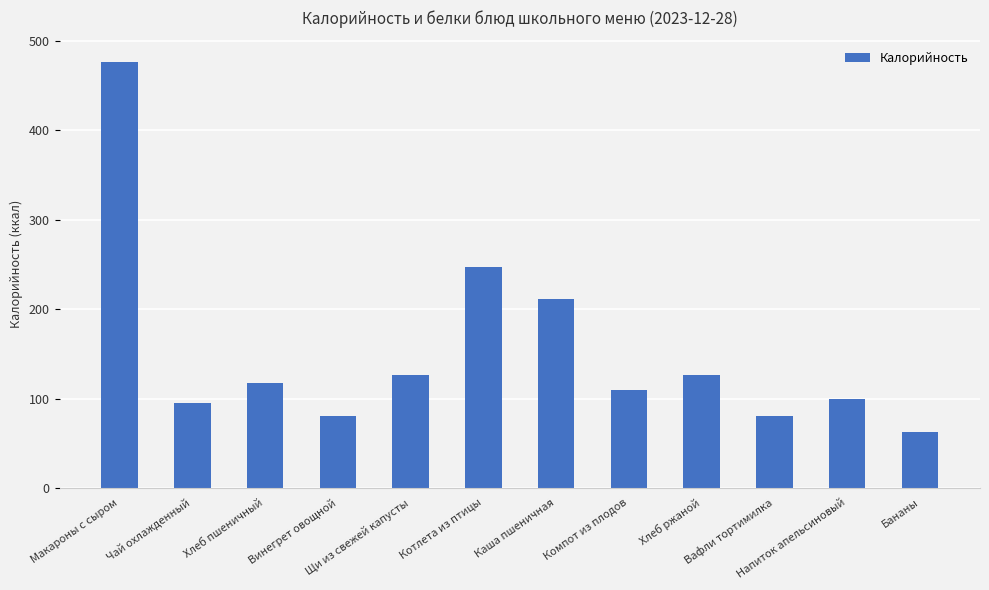

The chart shows a value of 394 at Котлета из птицы. True or false?

False